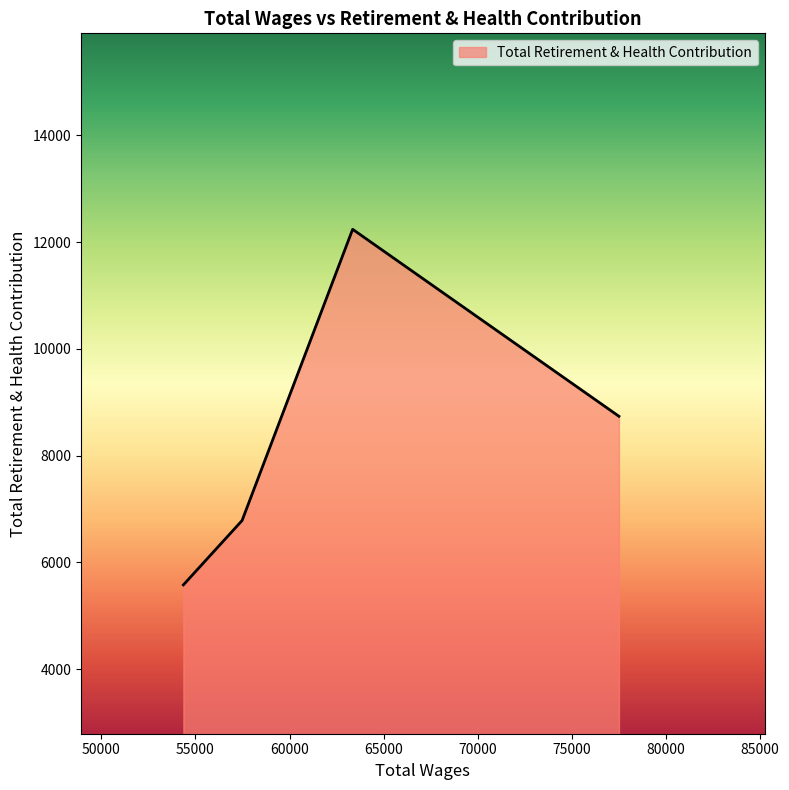

What is the greatest value displayed?

12238